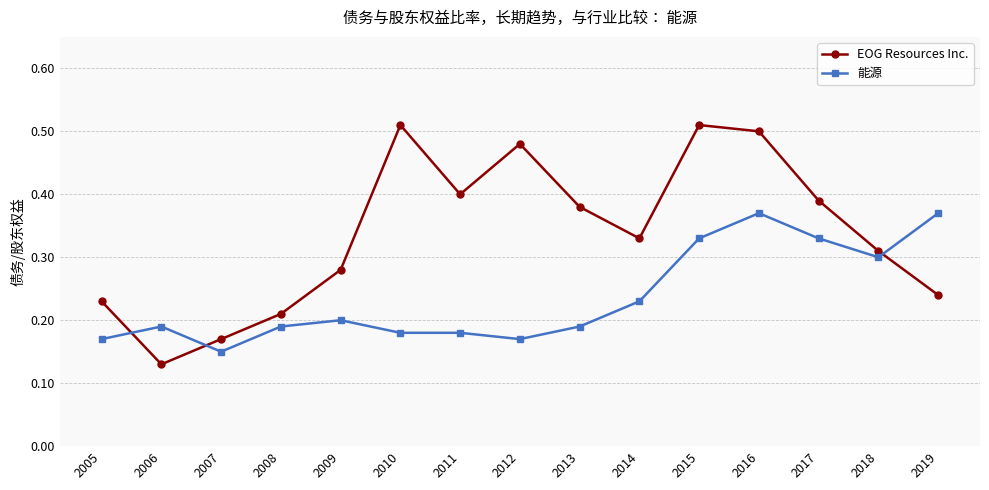

How many times do EOG Resources Inc. and 能源 cross each other?

3